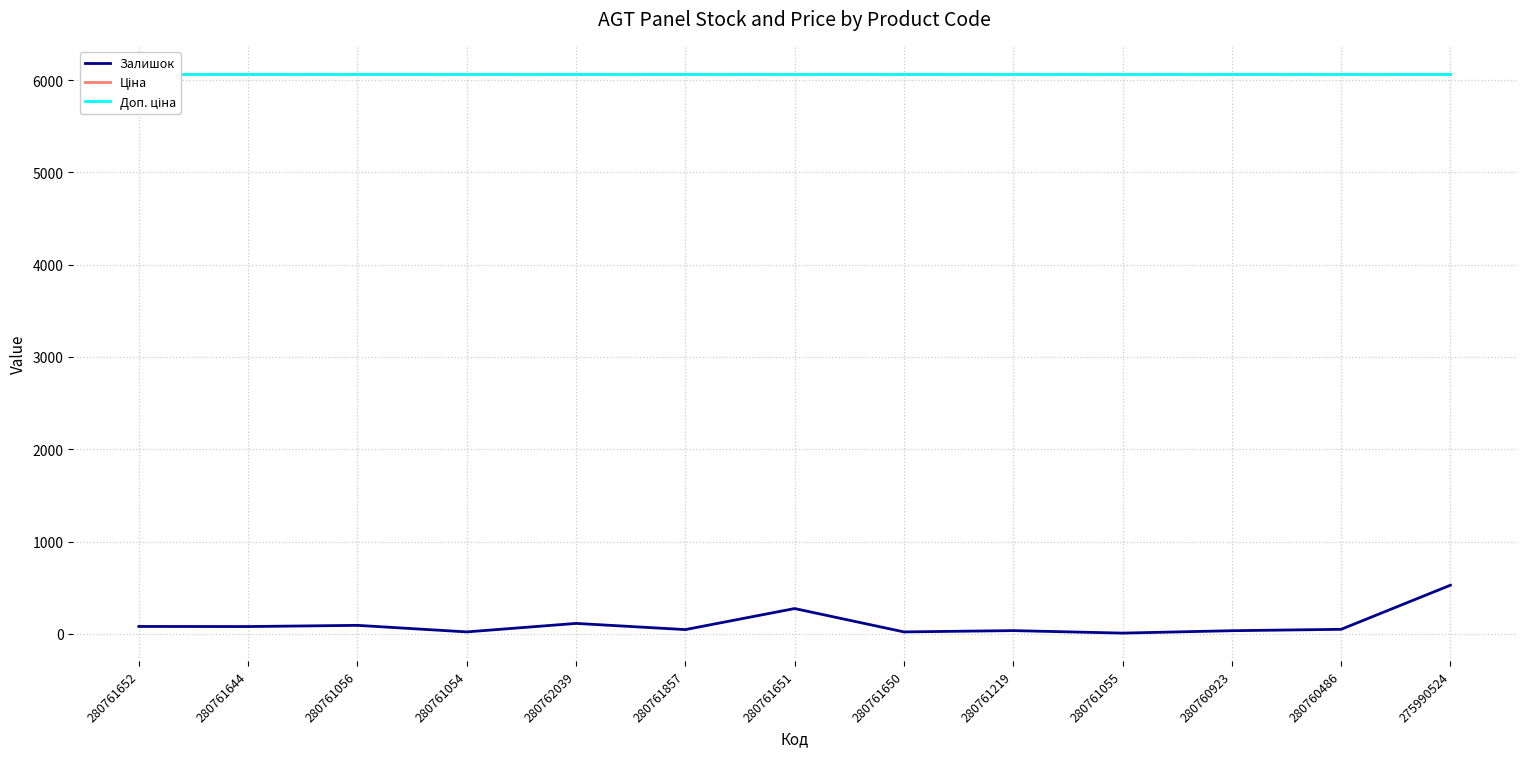

Which series has the widest spread of values?

Залишок